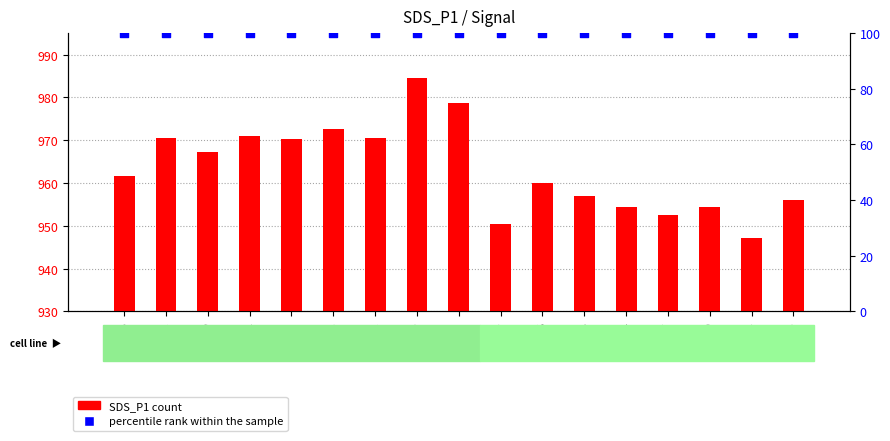

Which series has the largest total across all categories?

SDS_P1